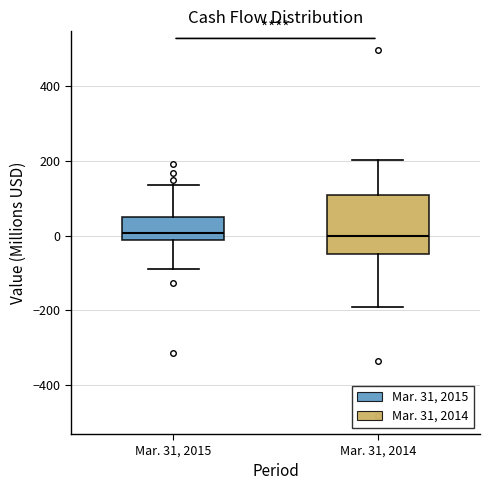

Reading left to right, transcribe this box plot: for each box, give where its median line is, the range the box spans, and where its two whiskers end, as read against the y-axis. The values are not printed on the chart, so give them approximately, as read against the axis.

Mar. 31, 2015: median 0, box -20 to 40, whiskers -80 to 140
Mar. 31, 2014: median 0, box -40 to 100, whiskers -200 to 200